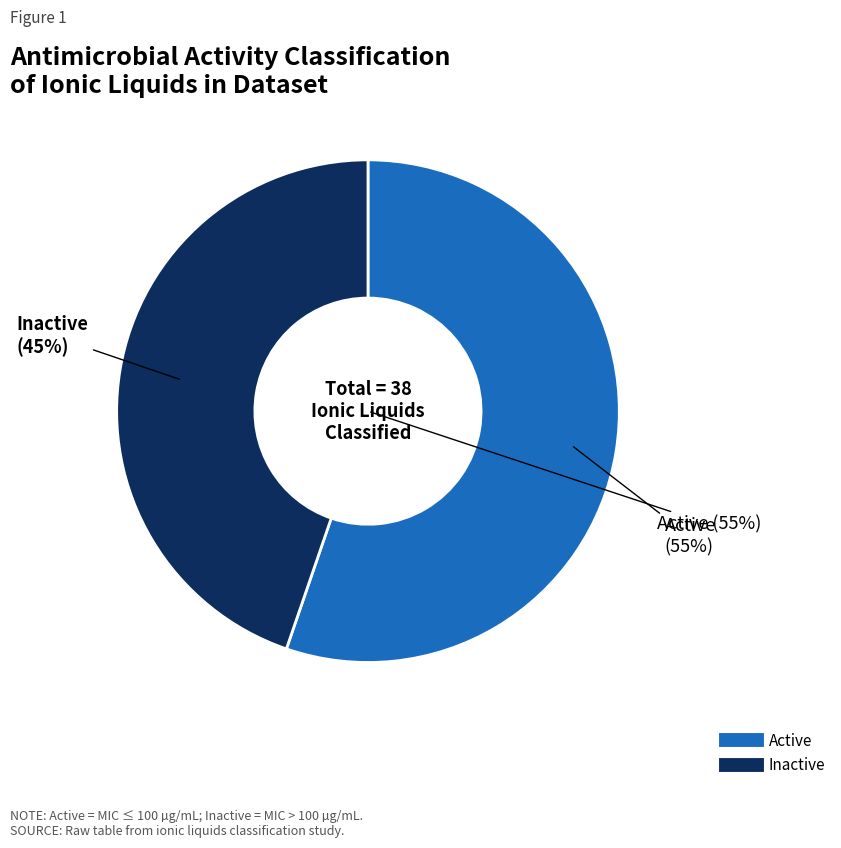

Does Active represent more than half of the total?

Yes